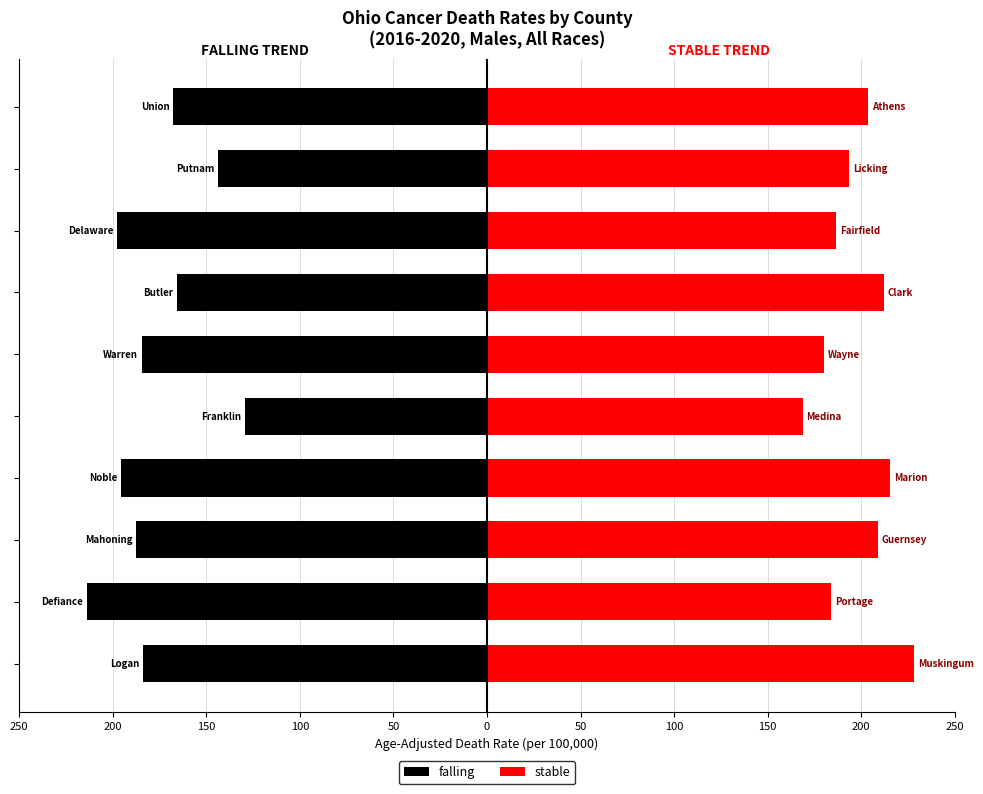

What is the minimum value shown in the chart?

-213.9